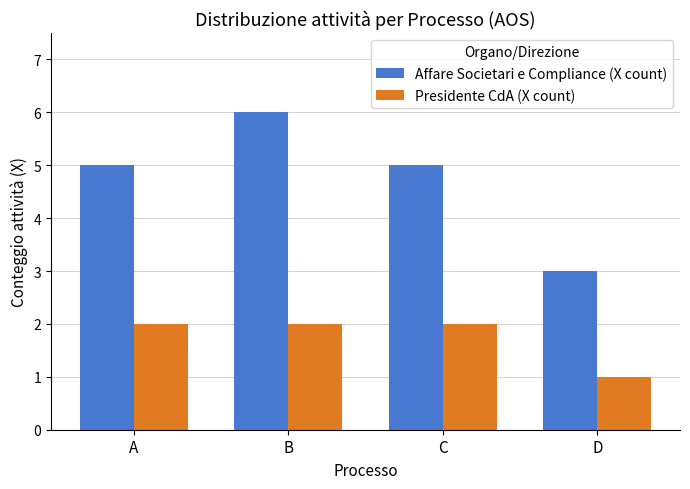

List the series in order of their overall mean, lowest first.

Presidente CdA (X count), Affare Societari e Compliance (X count)